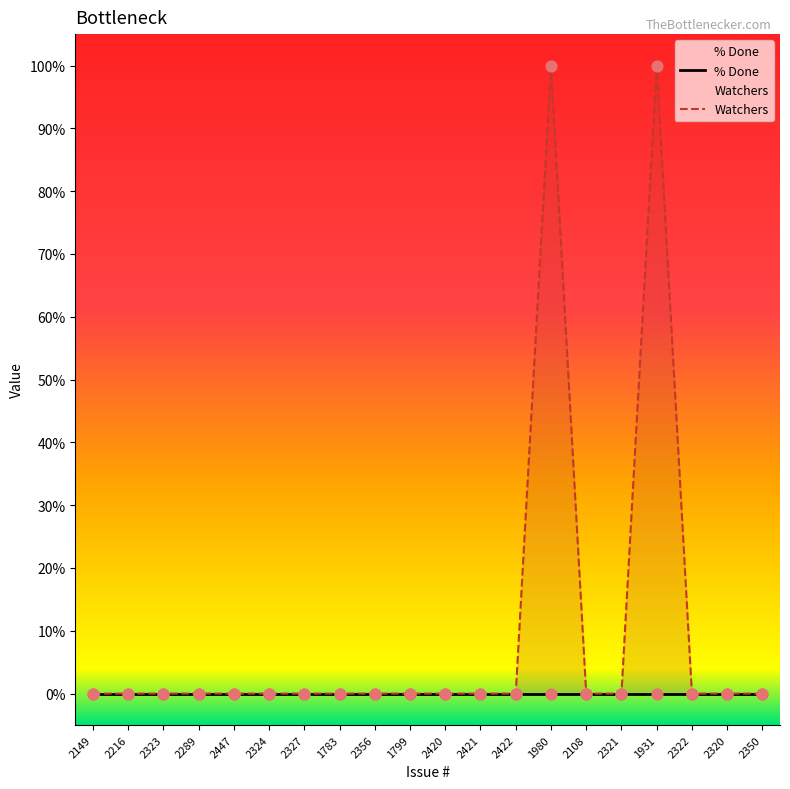

Which series contains the lowest Y value?

% Done